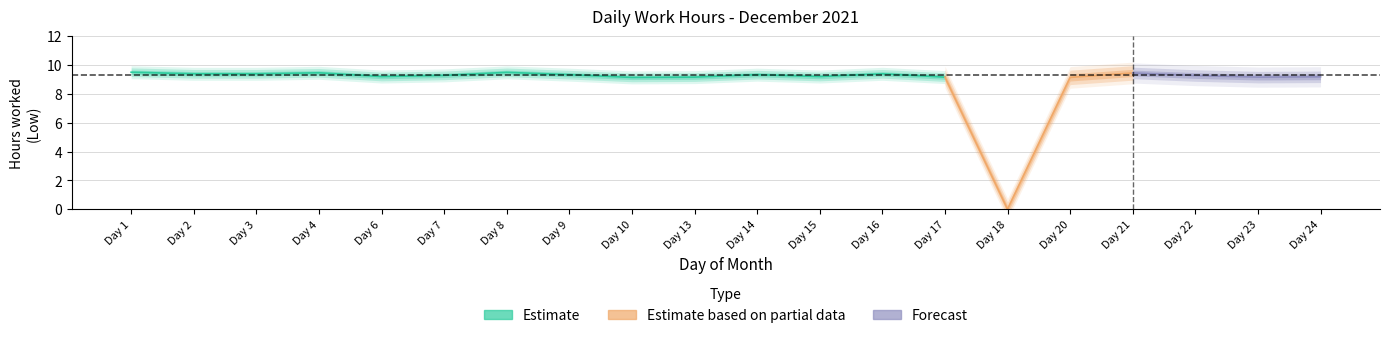

What is the change in value from 7 to 15?

-0.1